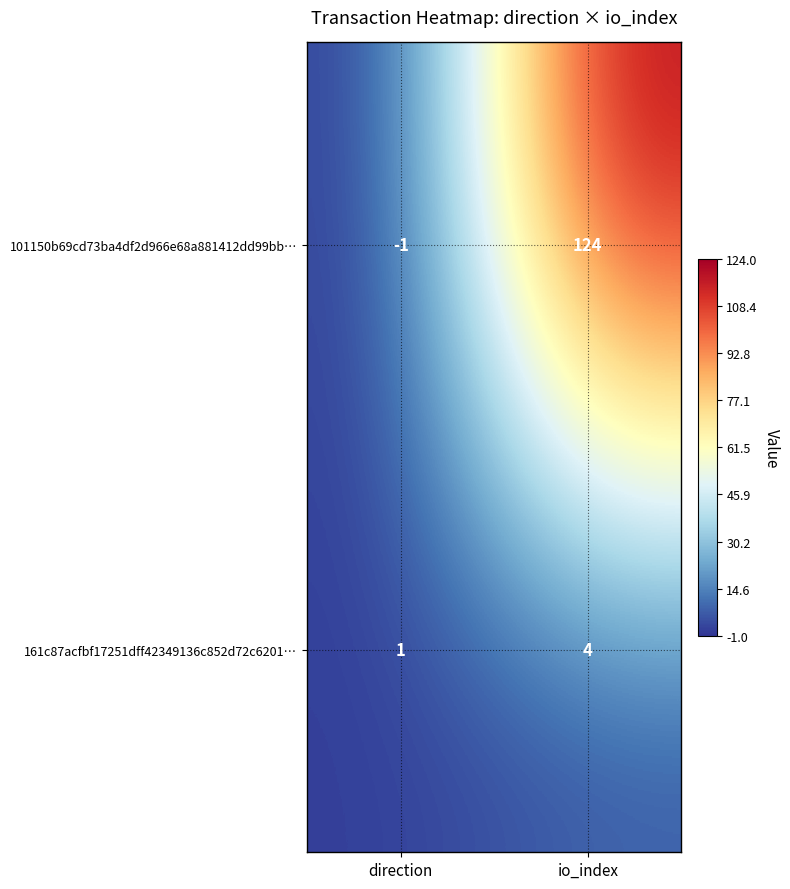

Reading left to right, extract all data points from this chart.

101150b69cd73ba4df2d966e68a881412dd99bb…: -1	124
161c87acfbf17251dff42349136c852d72c6201…: 1	4